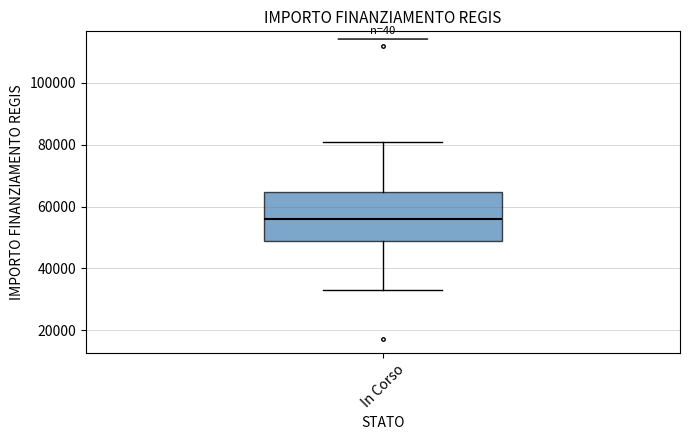

Transcribe this box plot: give where the median line is, the range the box spans, and where the two whiskers end, as read against the y-axis. The values are not printed on the chart, so give them approximately, as read against the axis.

median 56000, box 50000 to 64000, whiskers 32000 to 80000